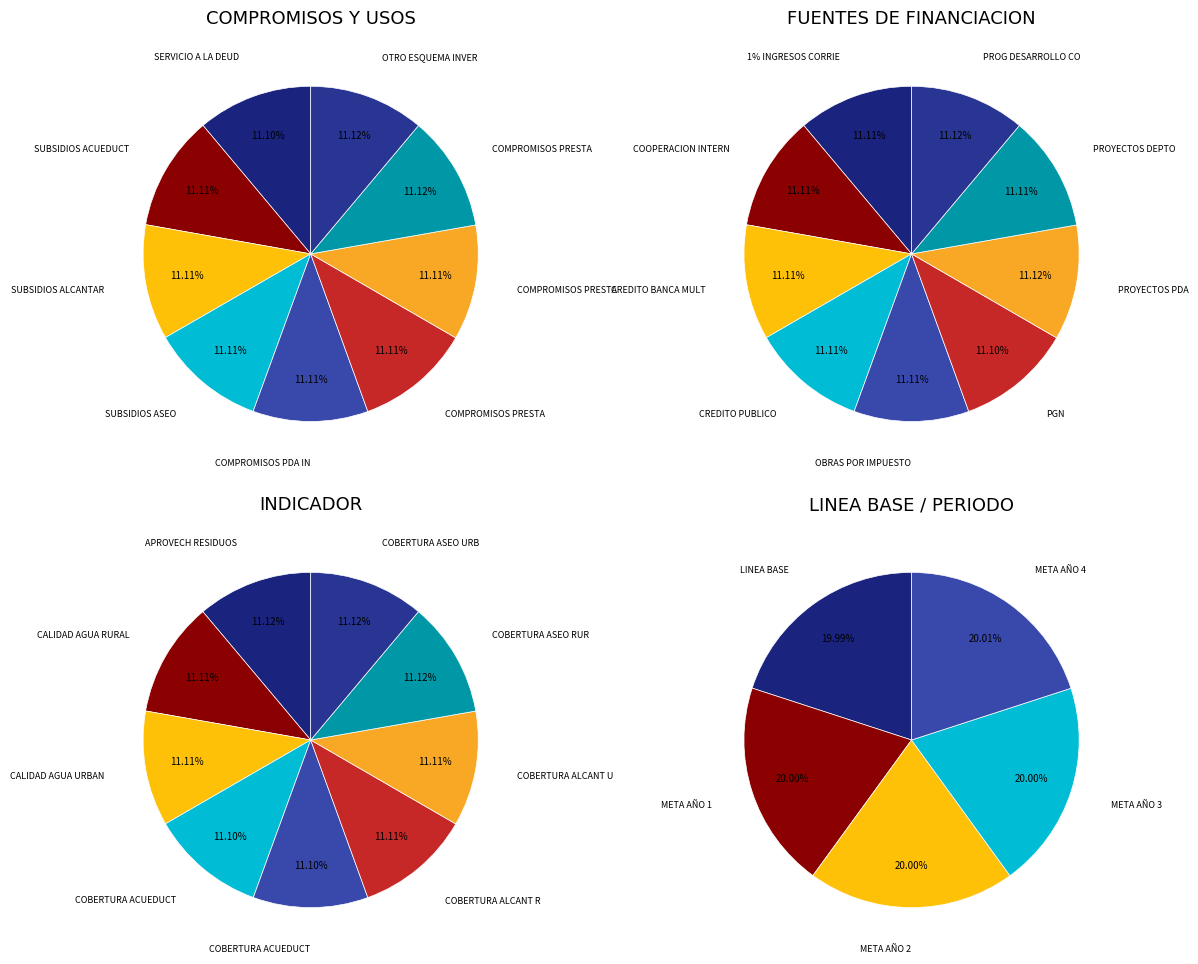

To the nearest percent, what percentage of the pie is 5?

11%